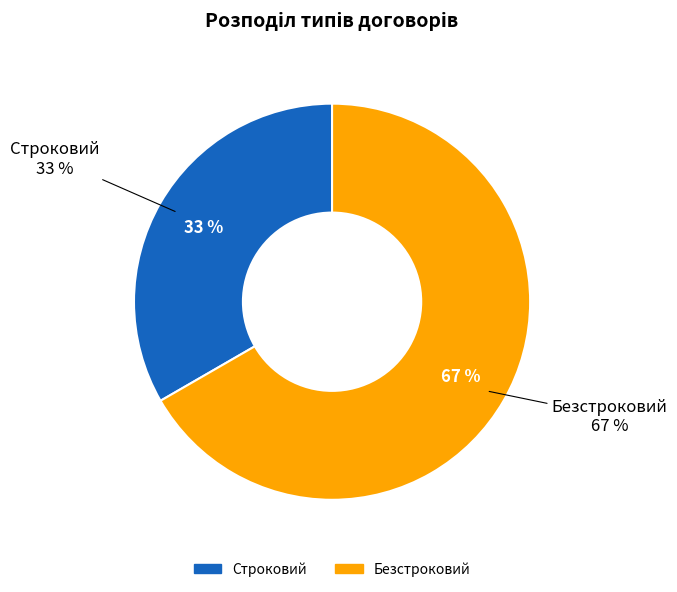

What portion of the pie excludes Строковий?

66.7%